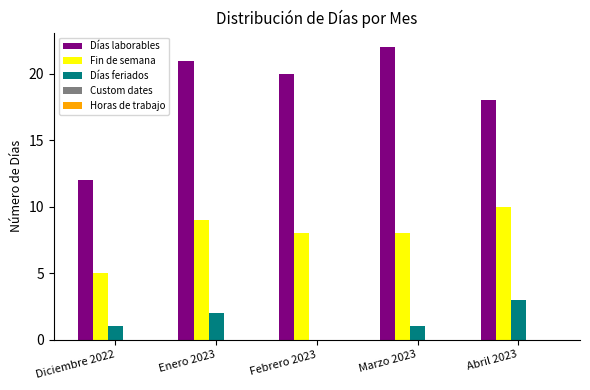

Between Diciembre 2022 and Febrero 2023, which series saw the biggest shift?

Días laborables